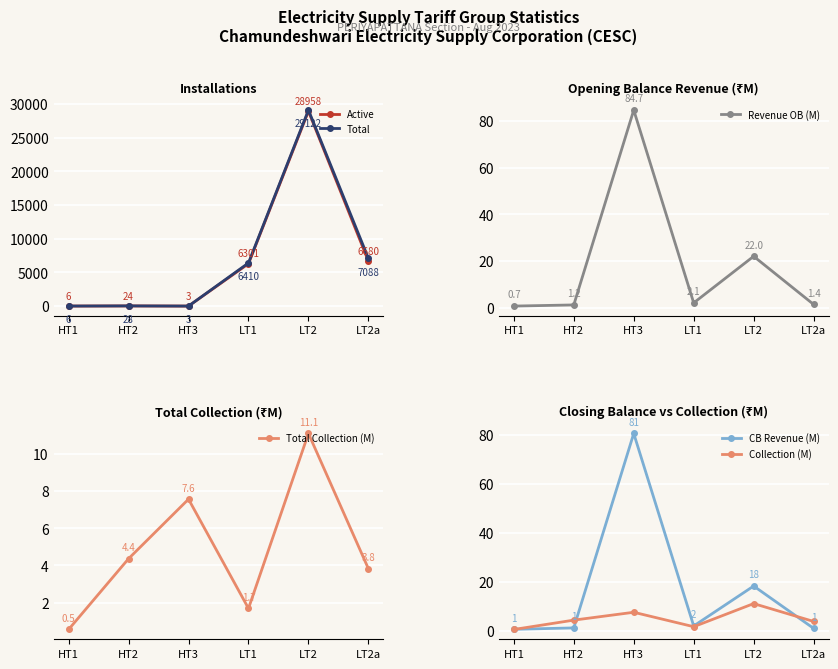

Where do Total Collection (M) and CB Revenue (M) first cross each other?

HT1 and HT2